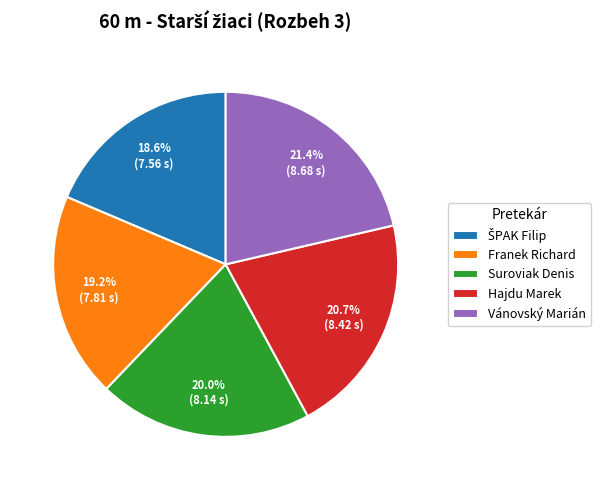

Which category has the biggest portion of the pie?

Vánovský Marián